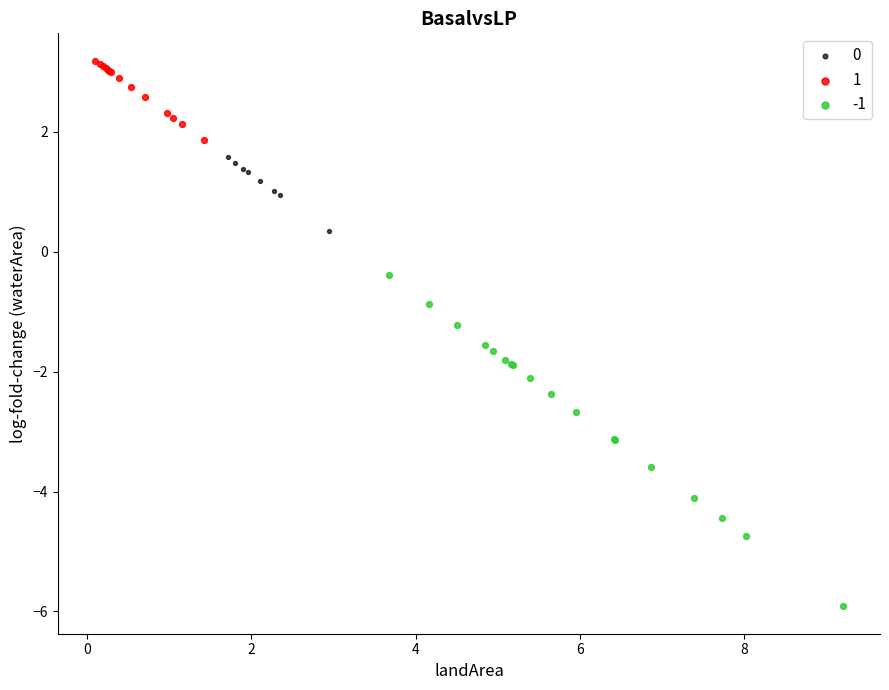

What are all the series names shown in the legend?

0, 1, -1